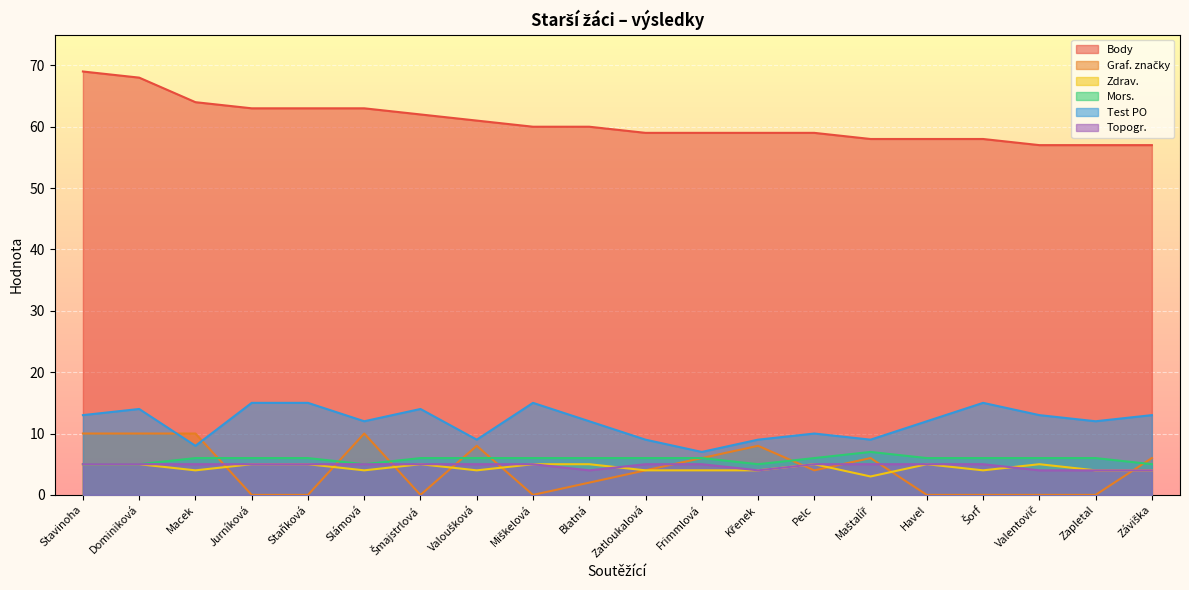

In Test PO, how many points are lower than both neighbors (excluding endpoints)?

6